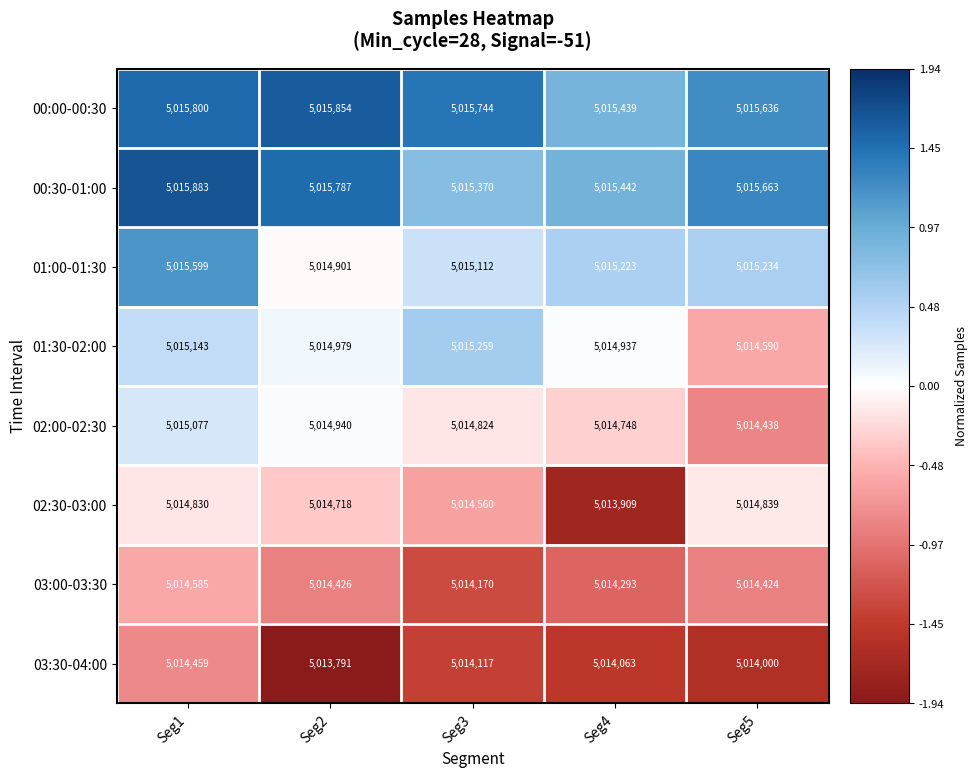

List the series in order of their peak value, lowest first.

03:30-04:00, 03:00-03:30, 02:30-03:00, 02:00-02:30, 01:30-02:00, 01:00-01:30, 00:00-00:30, 00:30-01:00